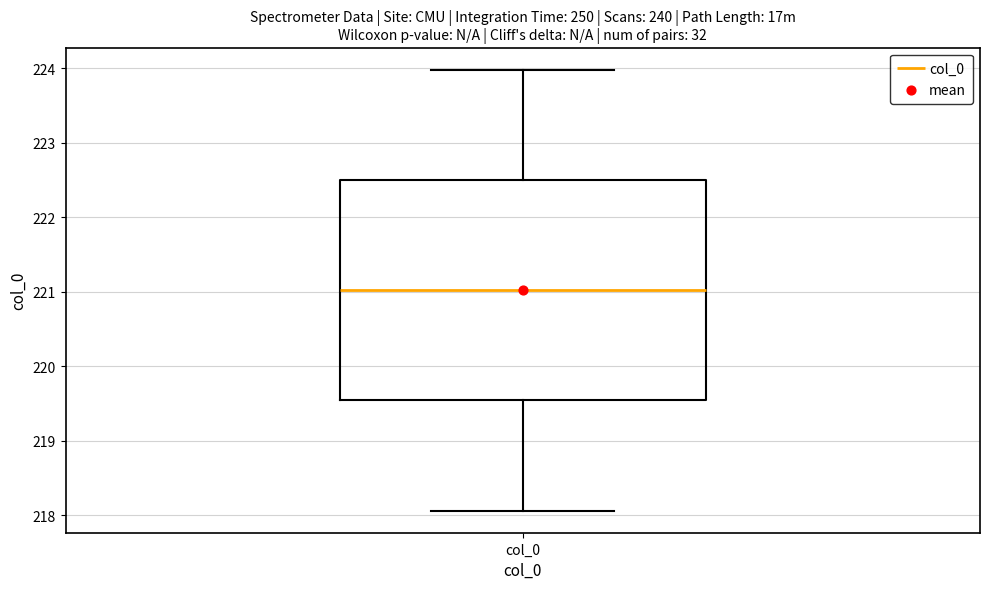

Read this box plot against the y-axis: the position of the median line, the range covered by the box, and the ends of both whiskers. The values are not printed on the chart, so give them approximately, as read against the axis.

median 221.0, box 219.5 to 222.5, whiskers 218.1 to 224.0